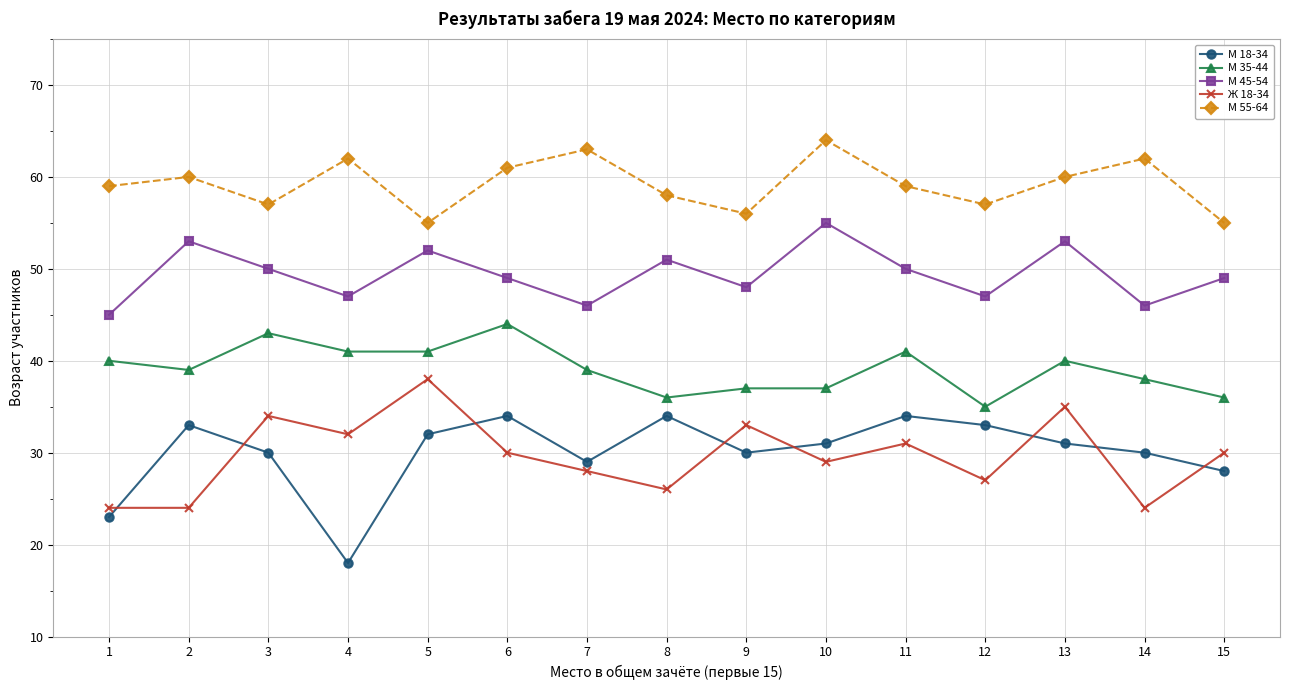

Which series has the largest total across all categories?

М 55-64